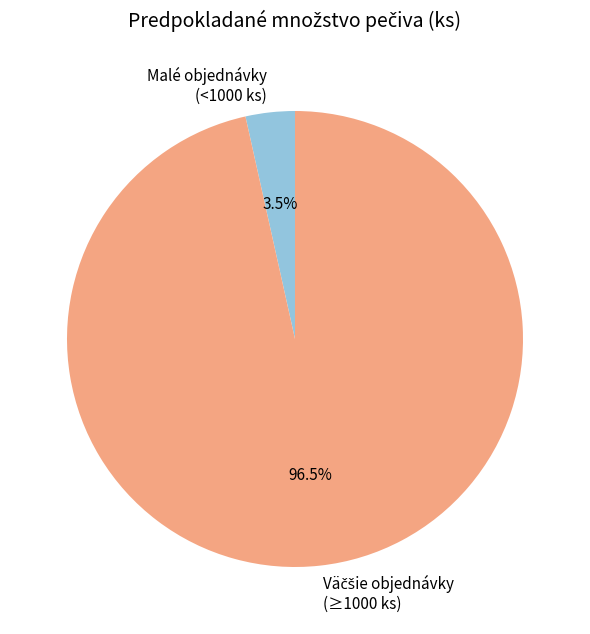

What is the smallest slice in the pie chart?

Malé objednávky (<1000 ks)